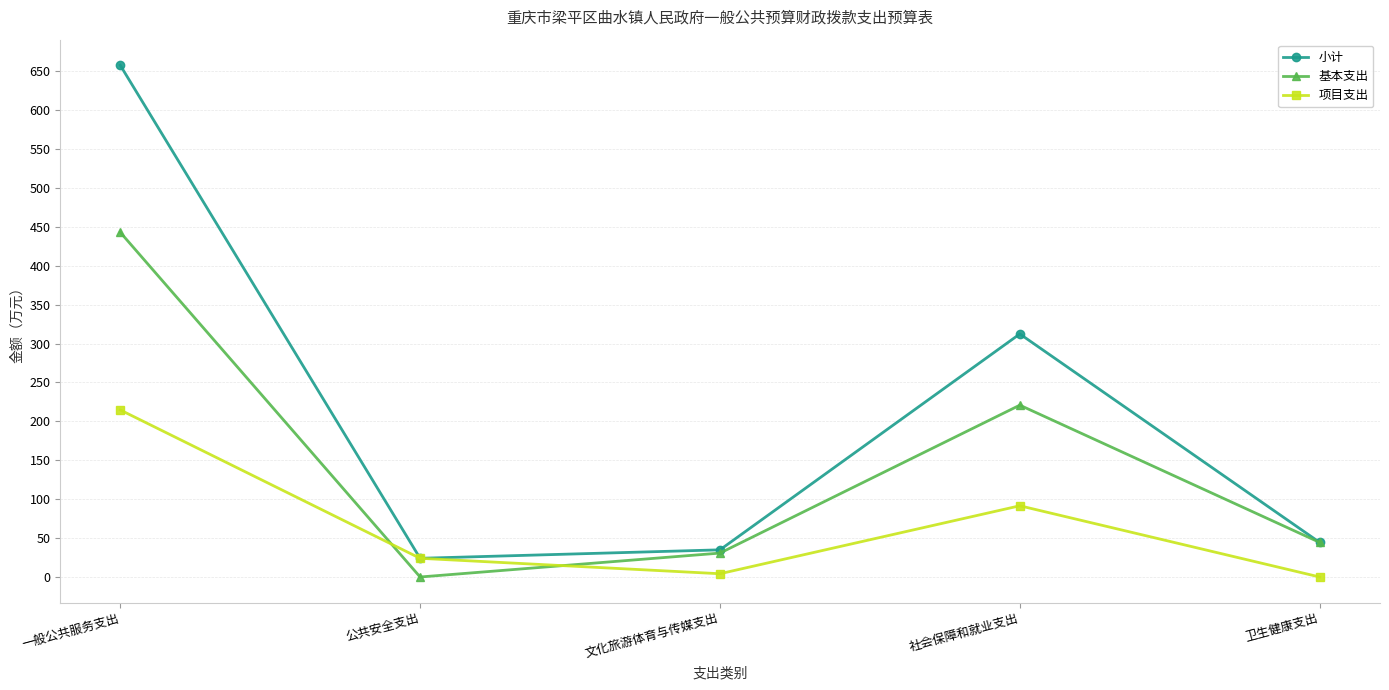

At which category does 项目支出 reach its first local peak?

社会保障和就业支出